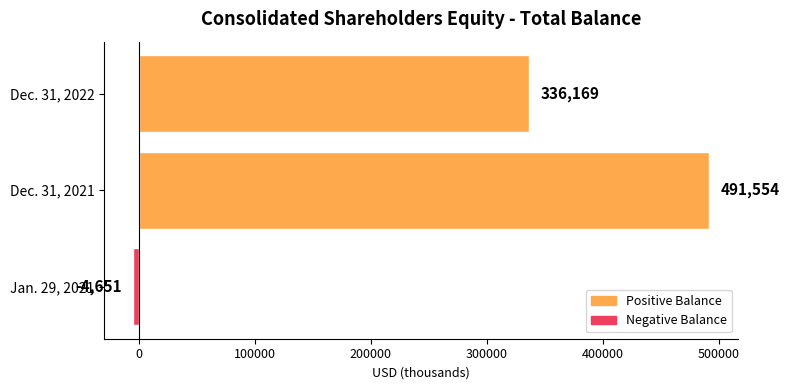

Rank the categories by value from highest to lowest.

Dec. 31, 2021, Dec. 31, 2022, Jan. 29, 2021